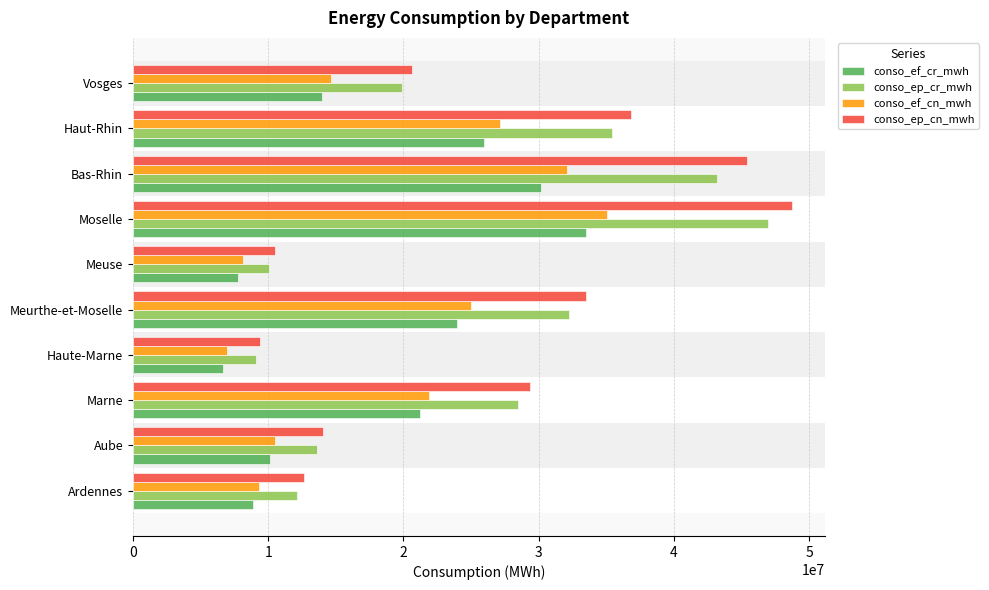

How many distinct data groups are displayed?

4